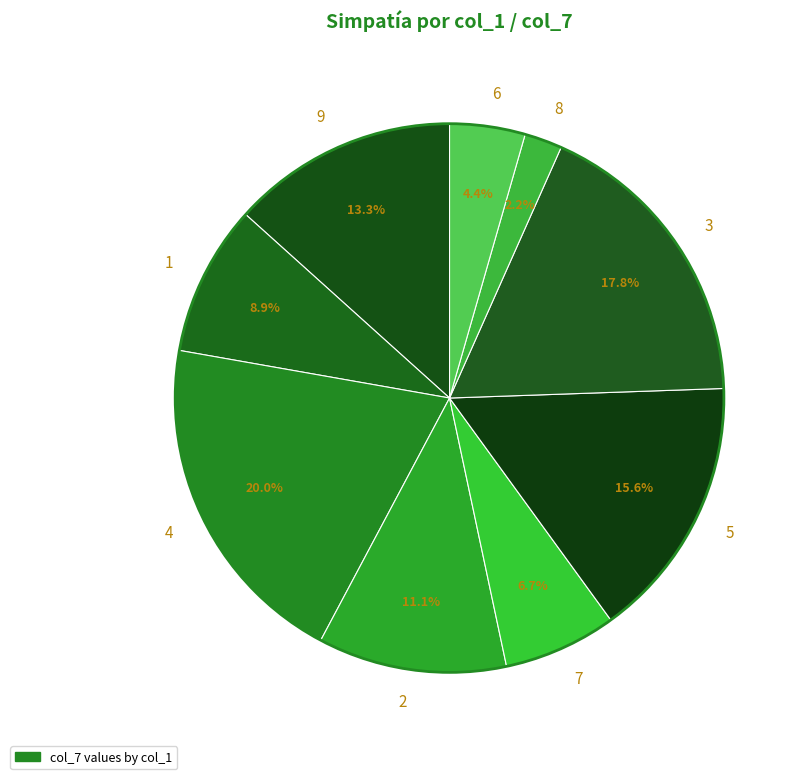

Between 1 and 4, which is larger?

4